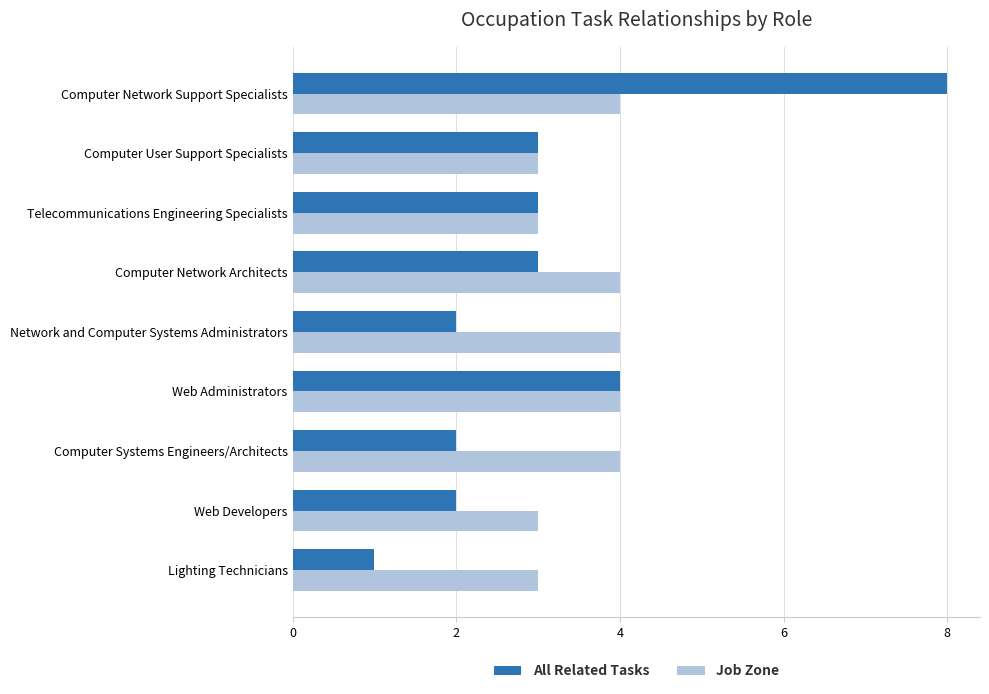

What is the average value of the Job Zone series?

4